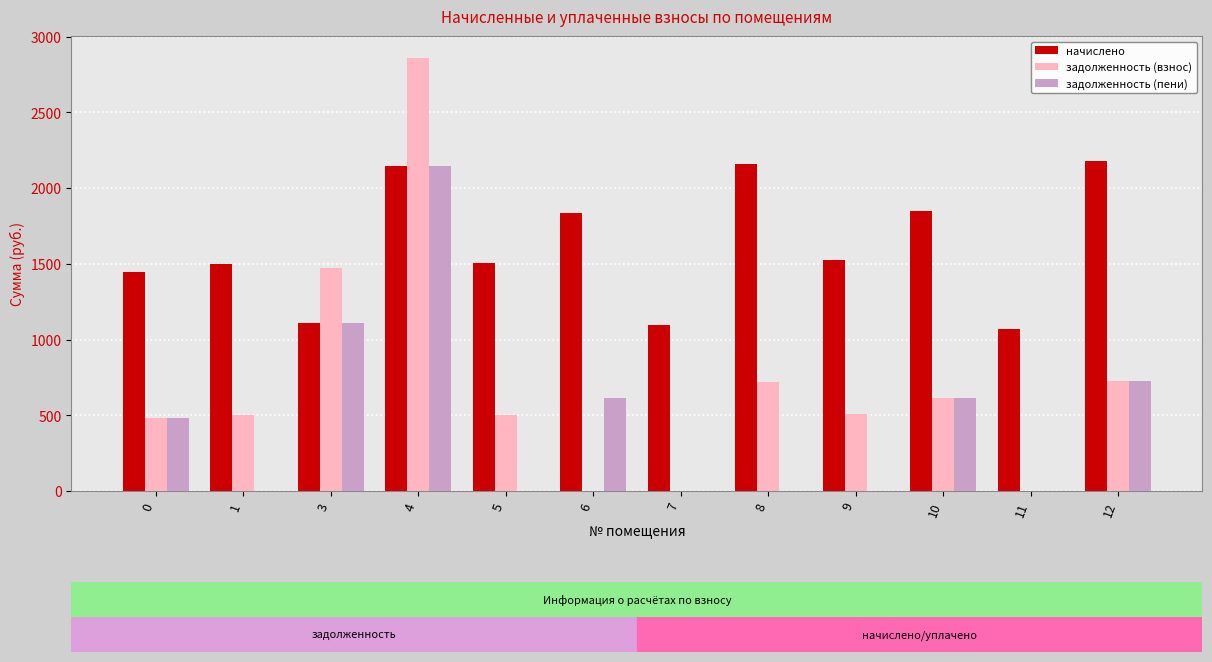

At which category is the sum across all series the highest?

4